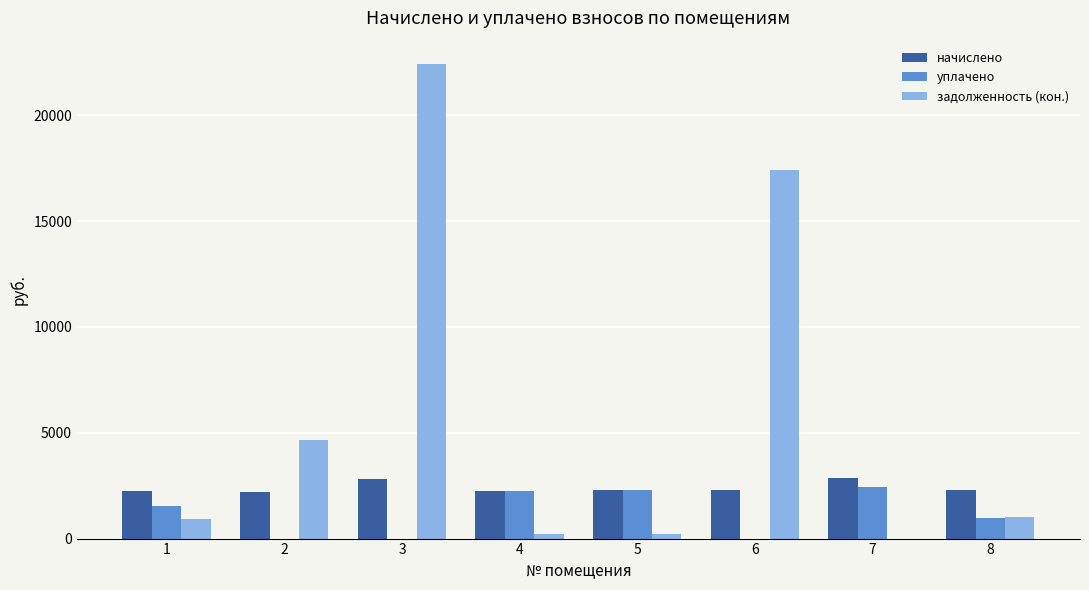

What is the maximum value for уплачено?

2450.0